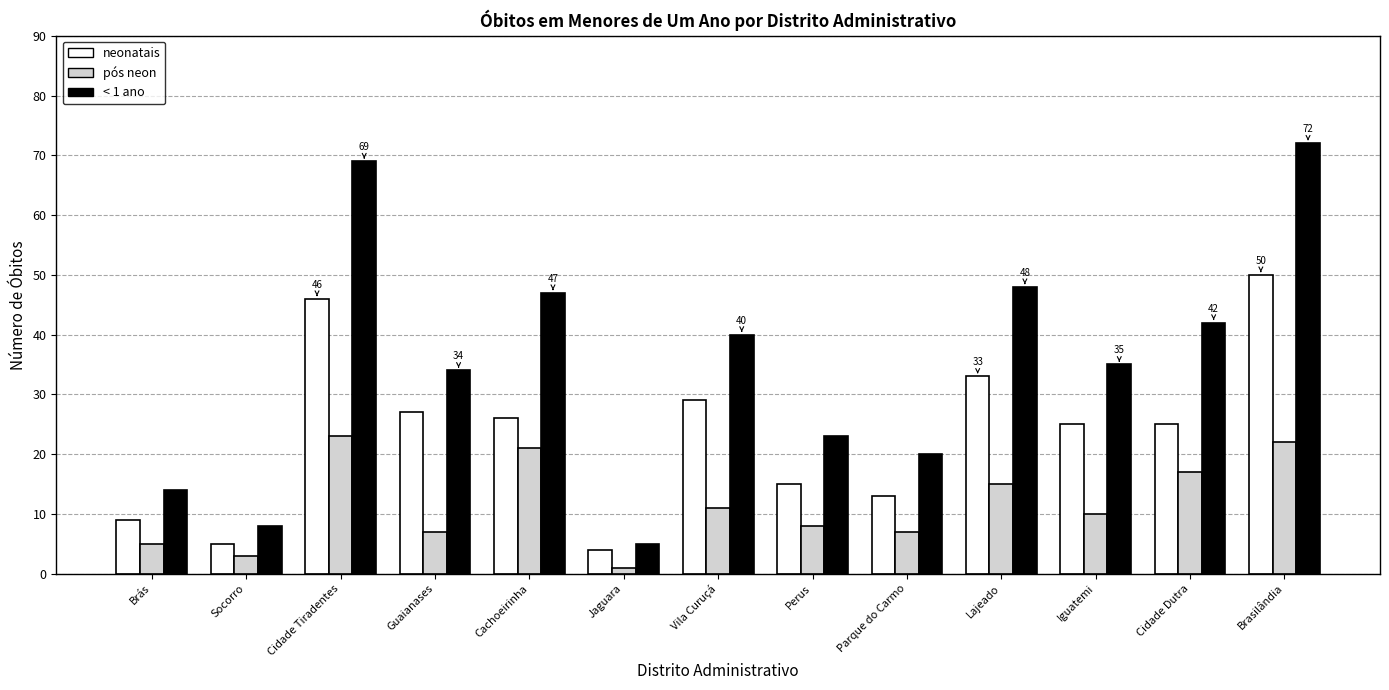

How many data points does each series have?

13